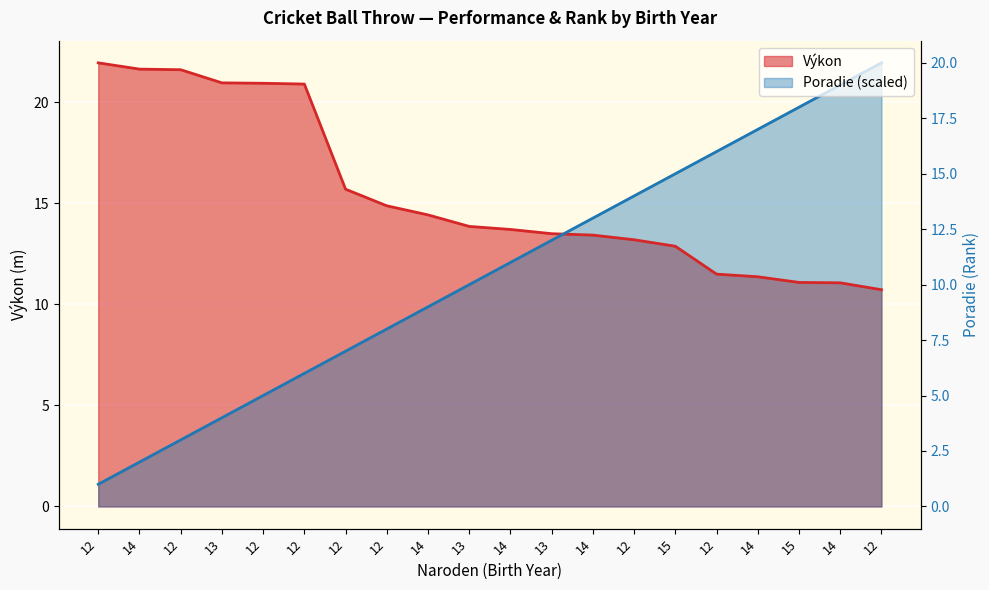

Does the chart display data point markers on the line(s)?

No